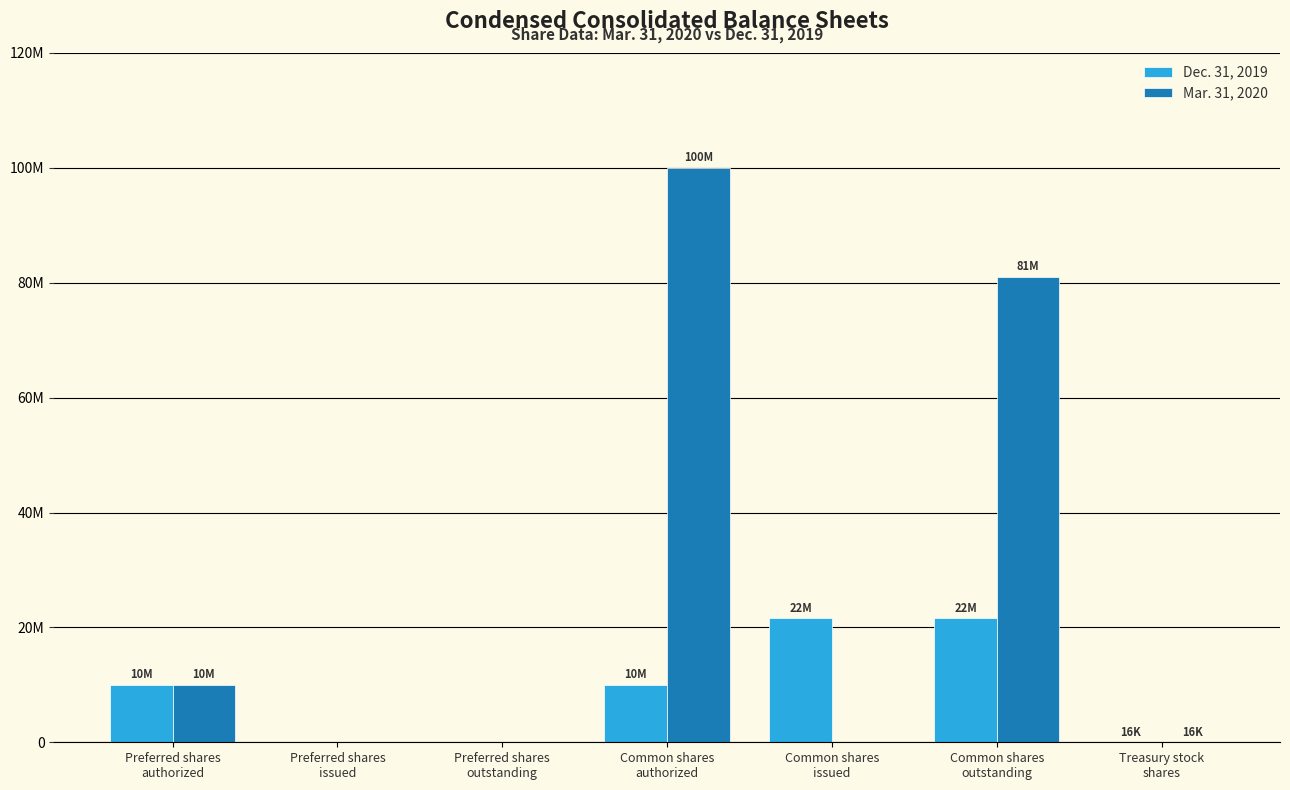

Are the bars grouped side by side (vs. stacked)?

Yes